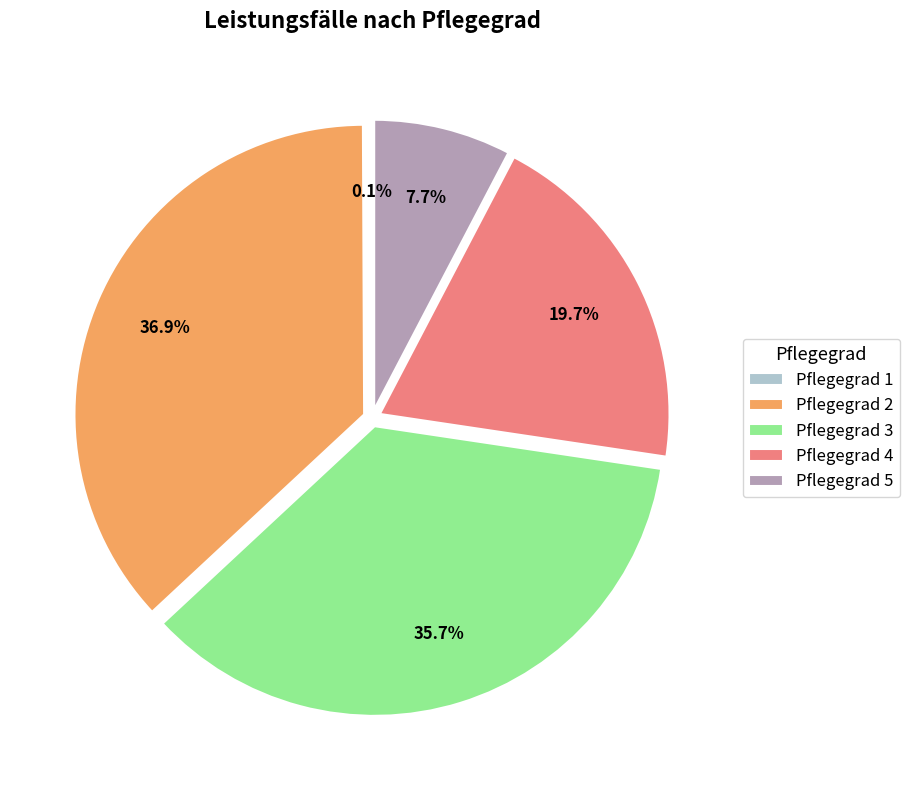

To the nearest percent, what percentage of the pie is Pflegegrad 4?

20%